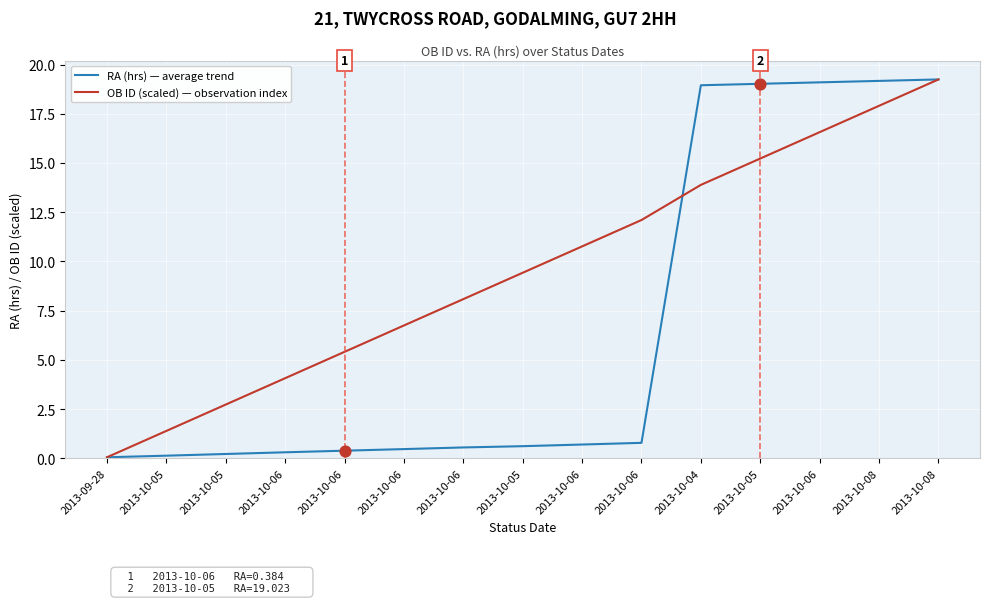

Which series has the largest total across all categories?

OB ID (scaled) — observation index